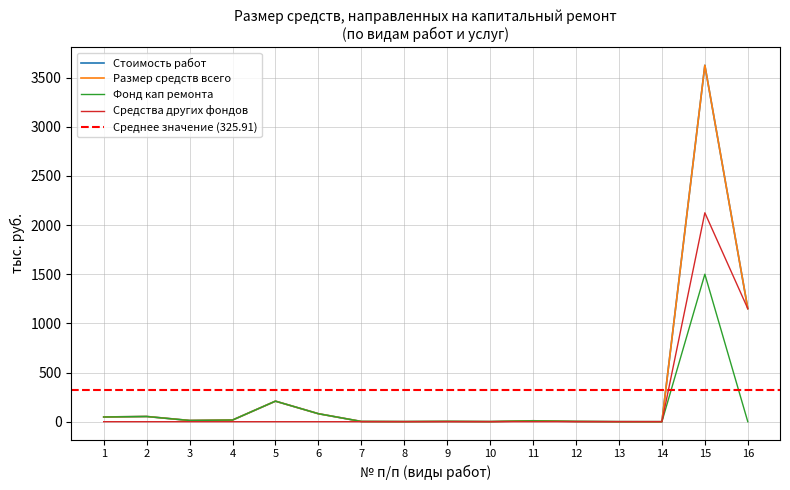

At which category is the sum across all series the highest?

15